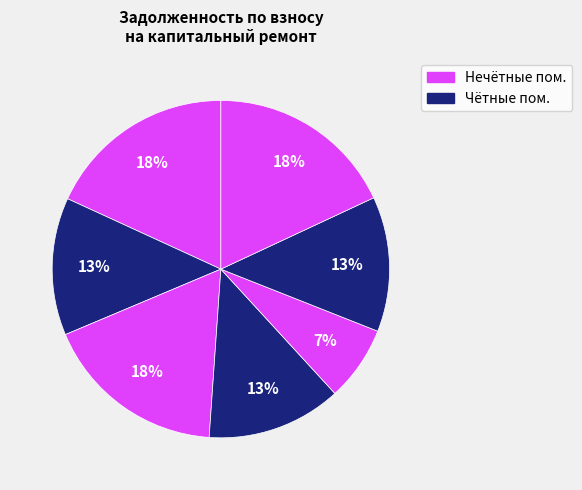

How many slices are in this pie chart?

7